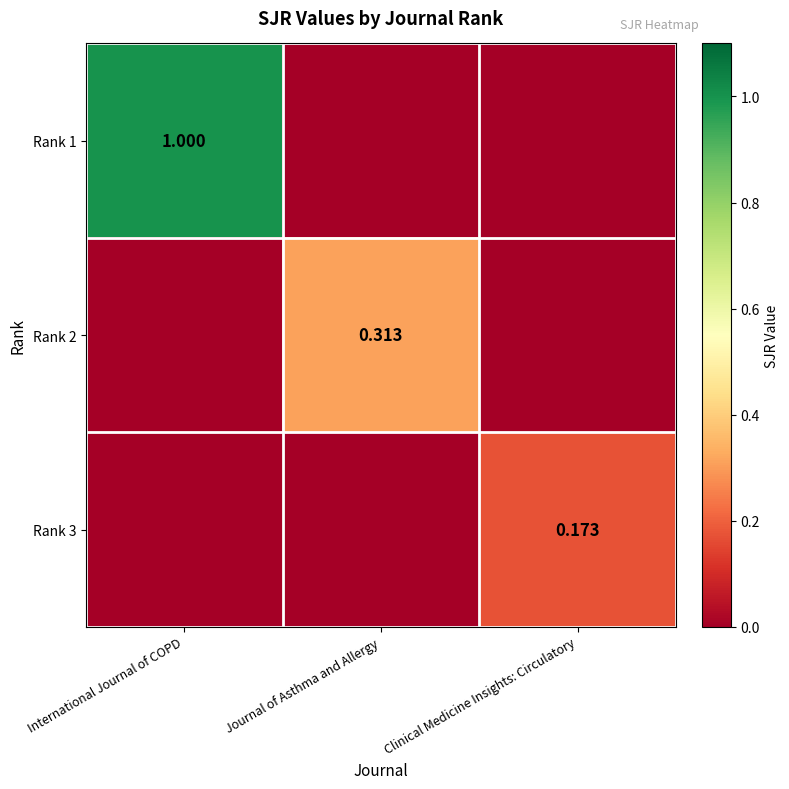

Is the value of Rank 3 at Clinical Medicine Insights: Circulatory greater than the value of Rank 2 at Journal of Asthma and Allergy?

No